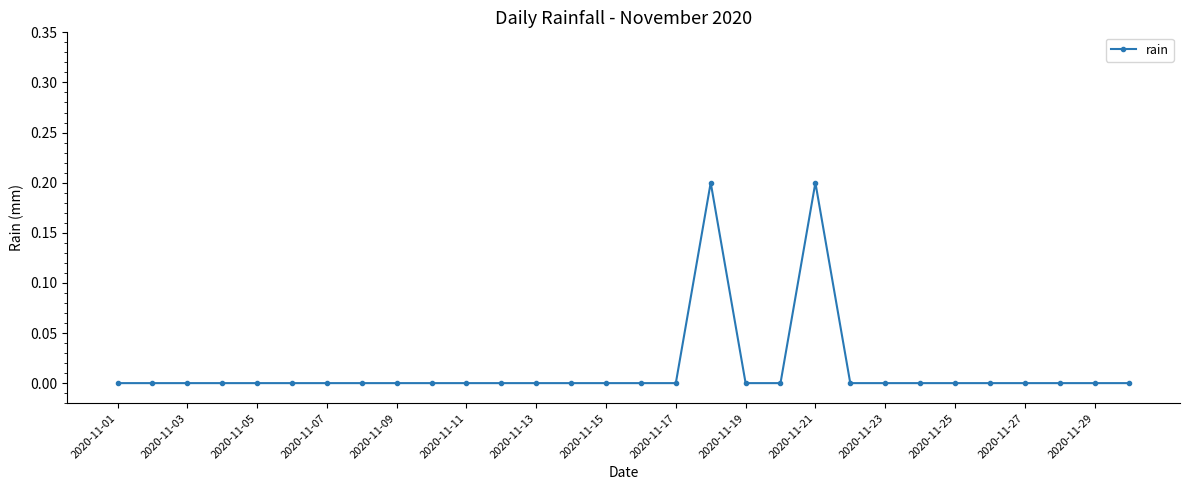

Reading left to right, list all the values displayed in this chart.

0.0	0.0	0.0	0.0	0.0	0.0	0.0	0.0	0.0	0.0	0.0	0.0	0.0	0.0	0.0	0.0	0.0	0.2	0.0	0.0	0.2	0.0	0.0	0.0	0.0	0.0	0.0	0.0	0.0	0.0